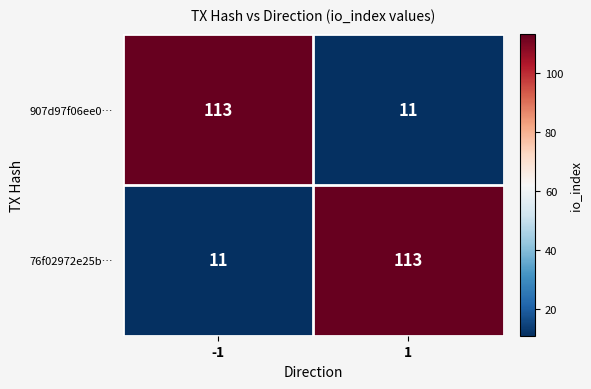

What is the difference between the highest and lowest values at -1?

102